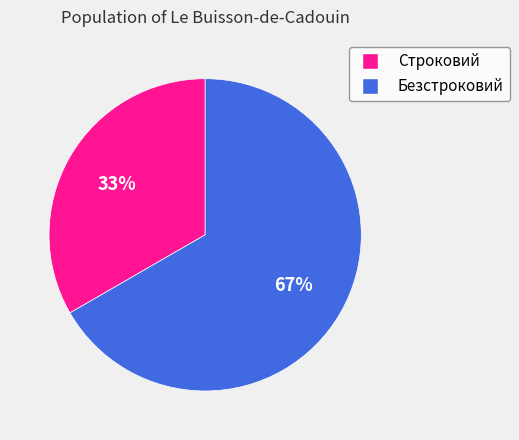

Is there any slice that represents more than half of the pie?

Yes